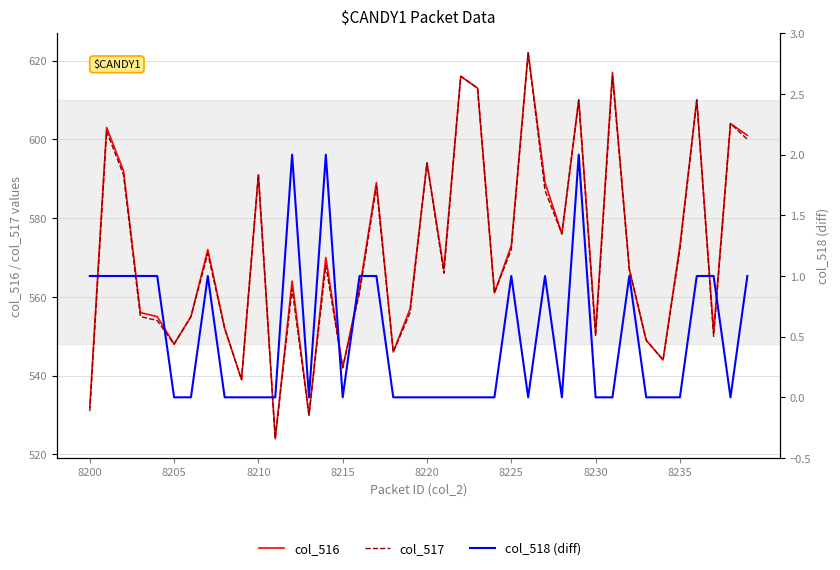

True or false: col_517 has more than 1 points higher than both neighbors.

True